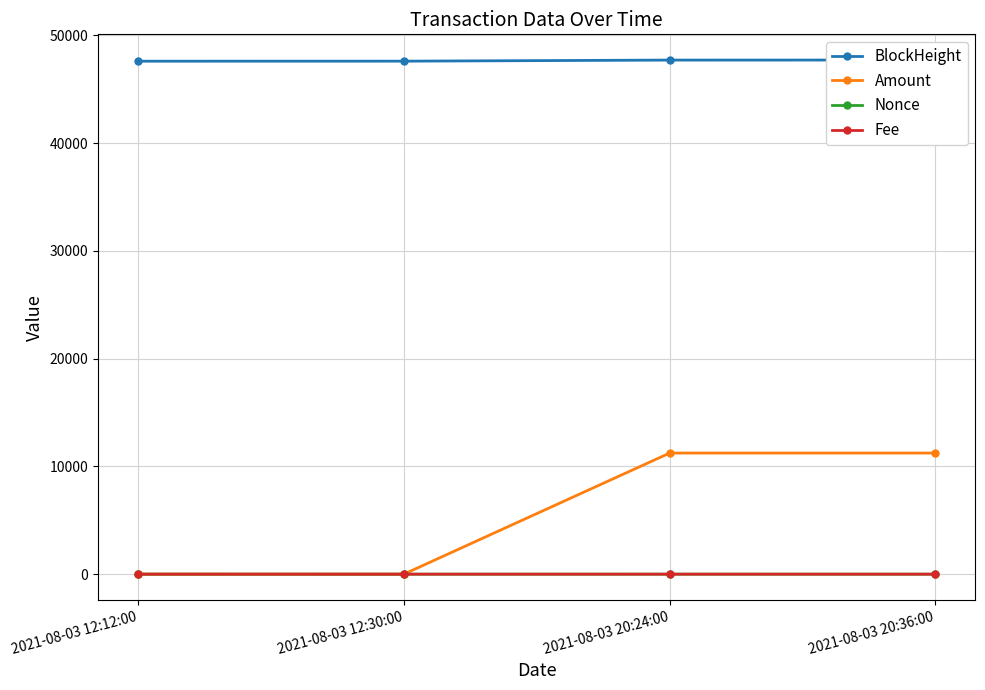

What is the sum of all BlockHeight values?

190584.0